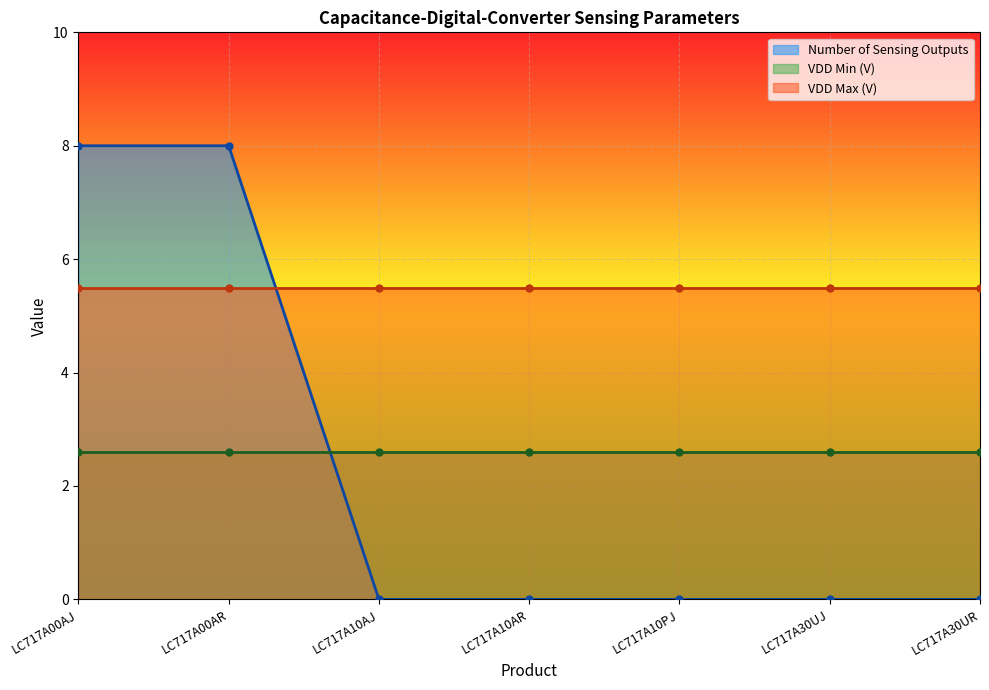

The value of Number of Sensing Outputs at LC717A00AR is 5.4. True or false?

False